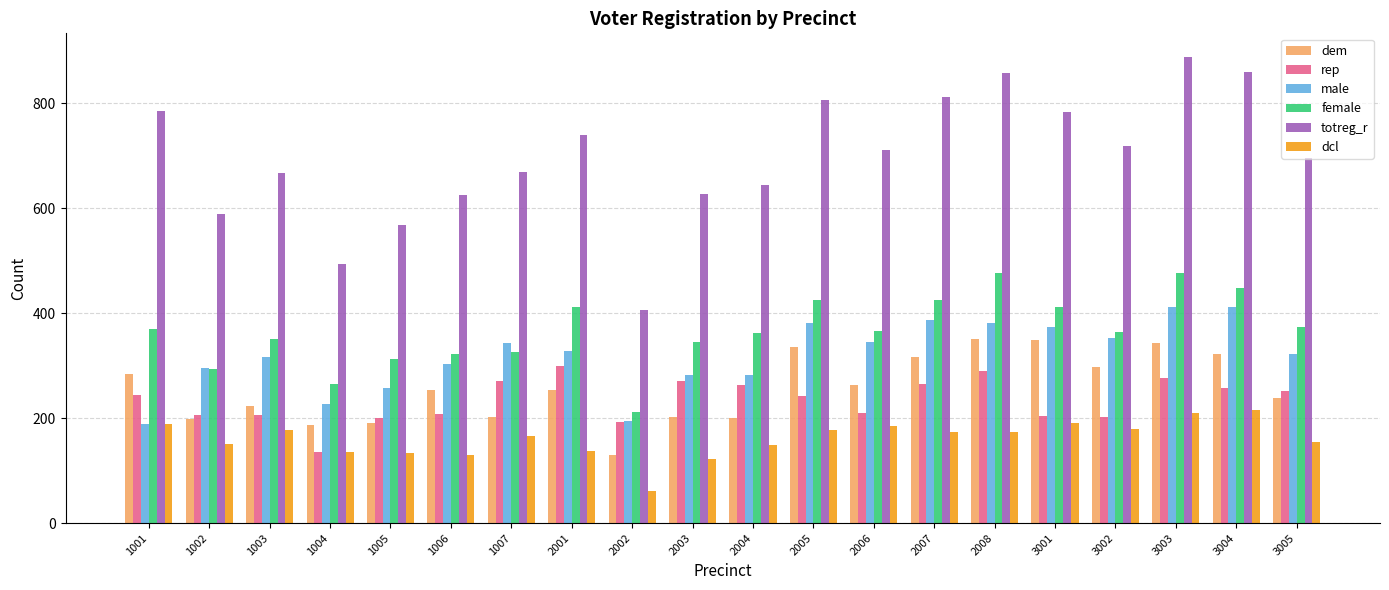

What is the difference between the maximum and minimum values in the rep series?

164